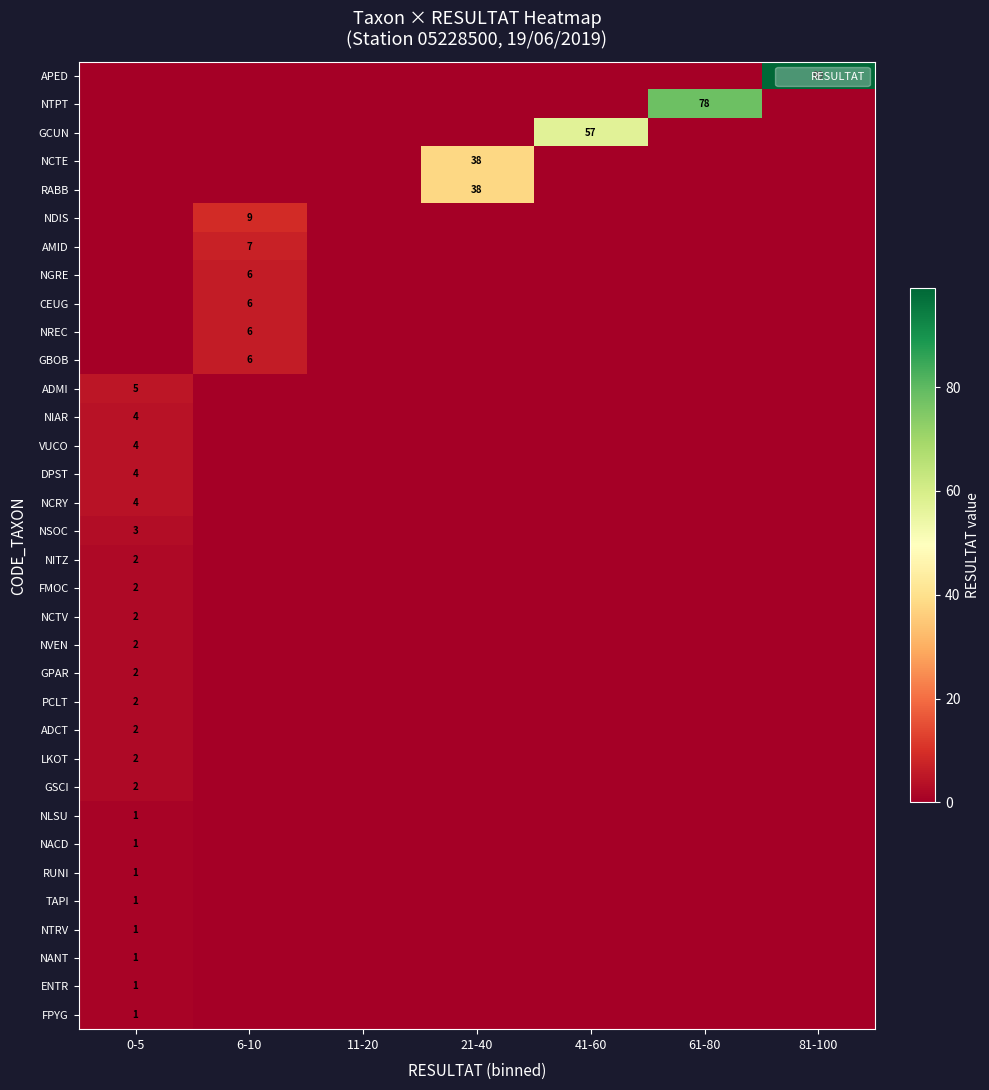

Which series changed the most between 6-10 and 61-80?

NTPT